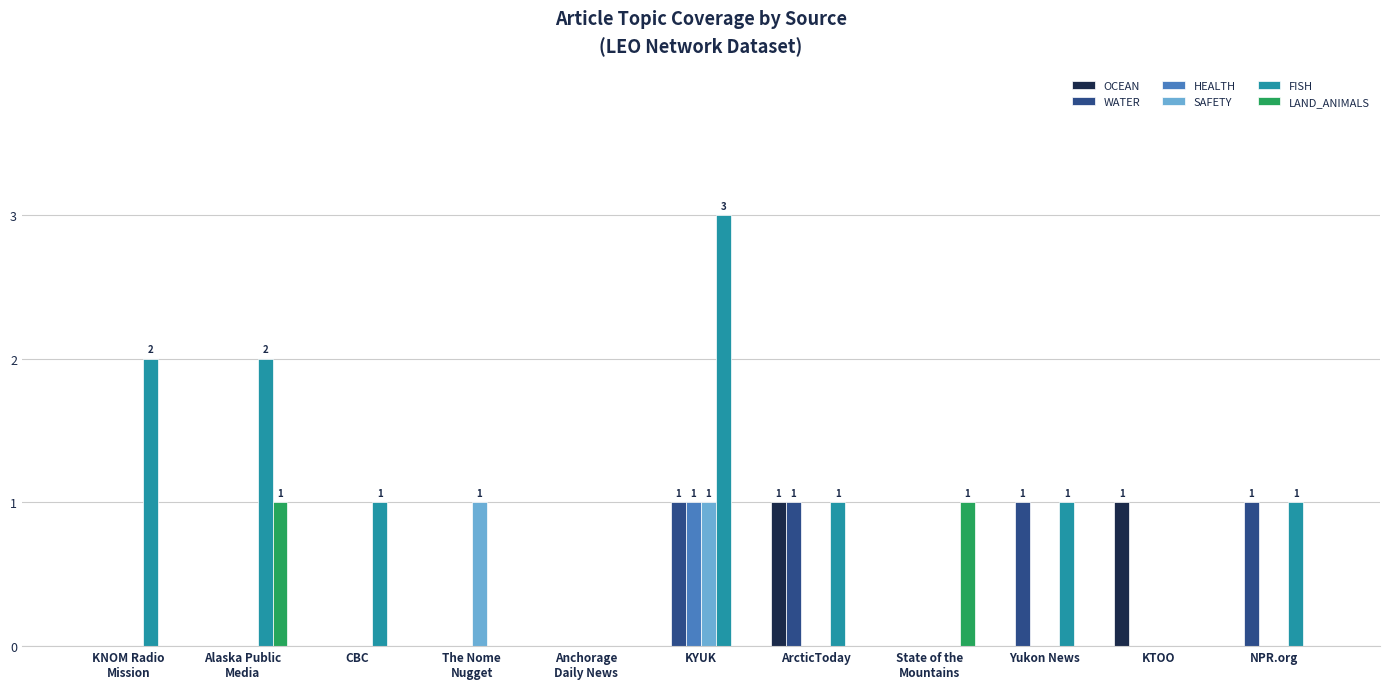

The value of HEALTH at Anchorage
Daily News is 0. True or false?

True